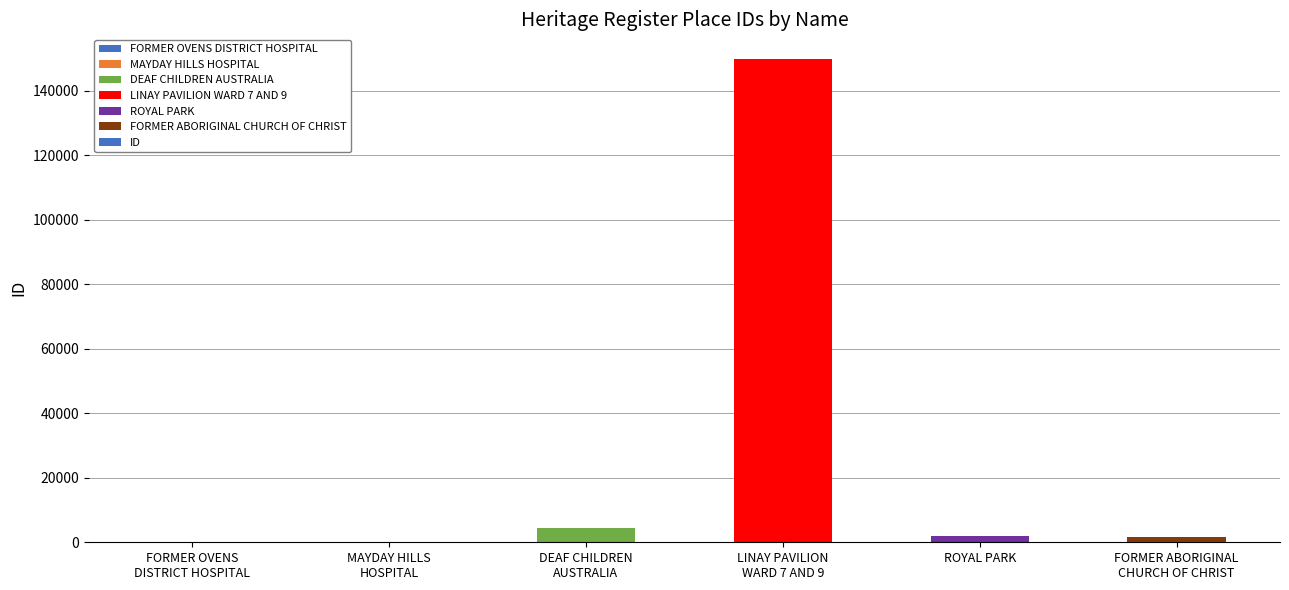

Count the number of data series in this chart.

1